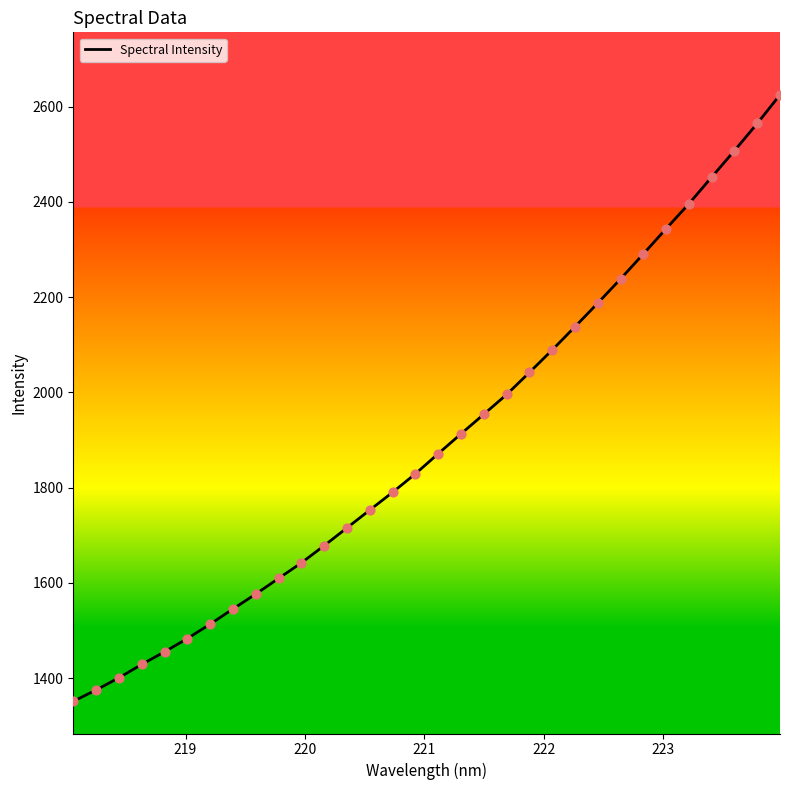

What is the minimum value shown in the chart?

1351.5